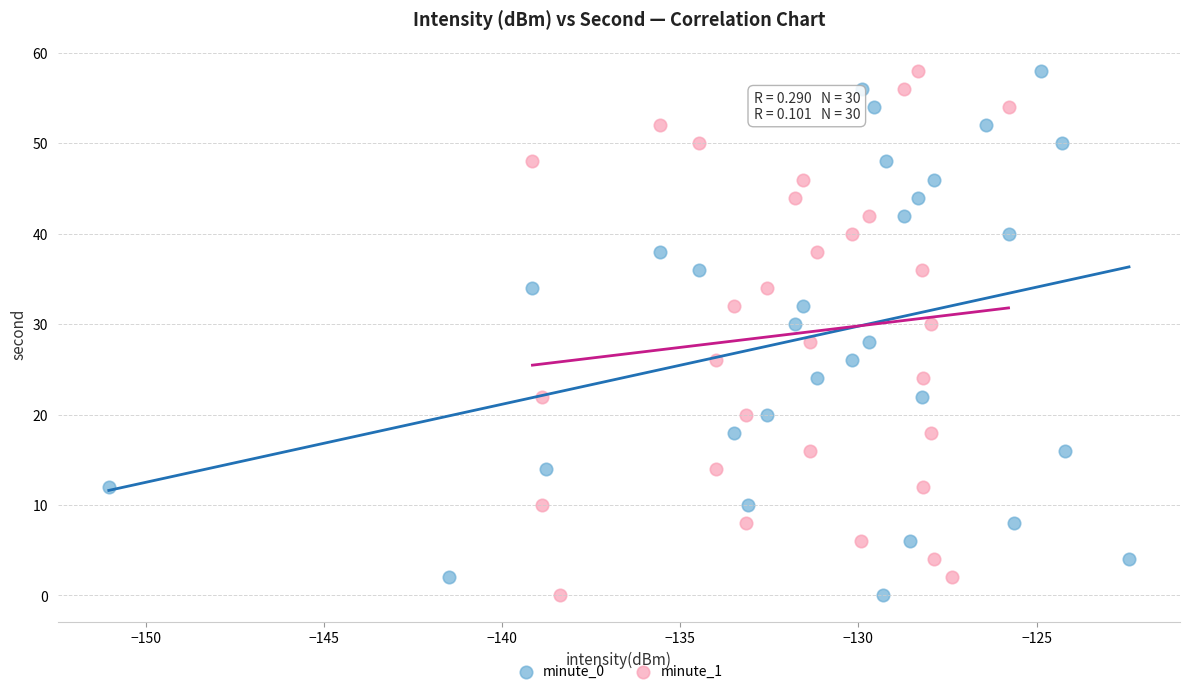

What are all the series names shown in the legend?

minute_0, minute_1